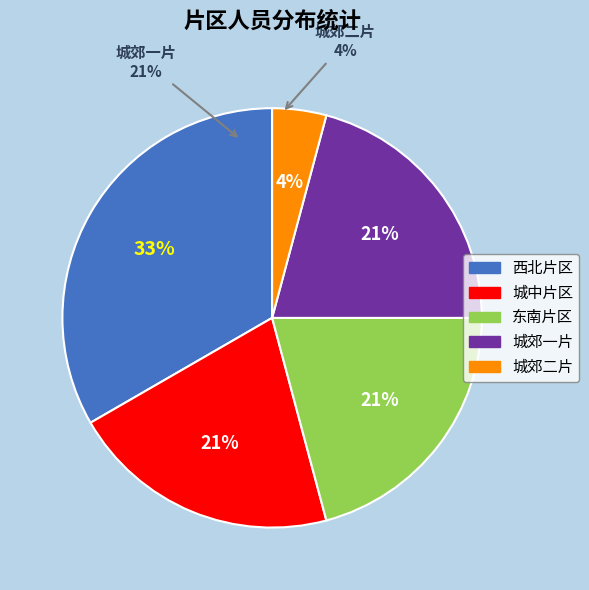

Between 西北片区 and 东南片区, which is larger?

西北片区